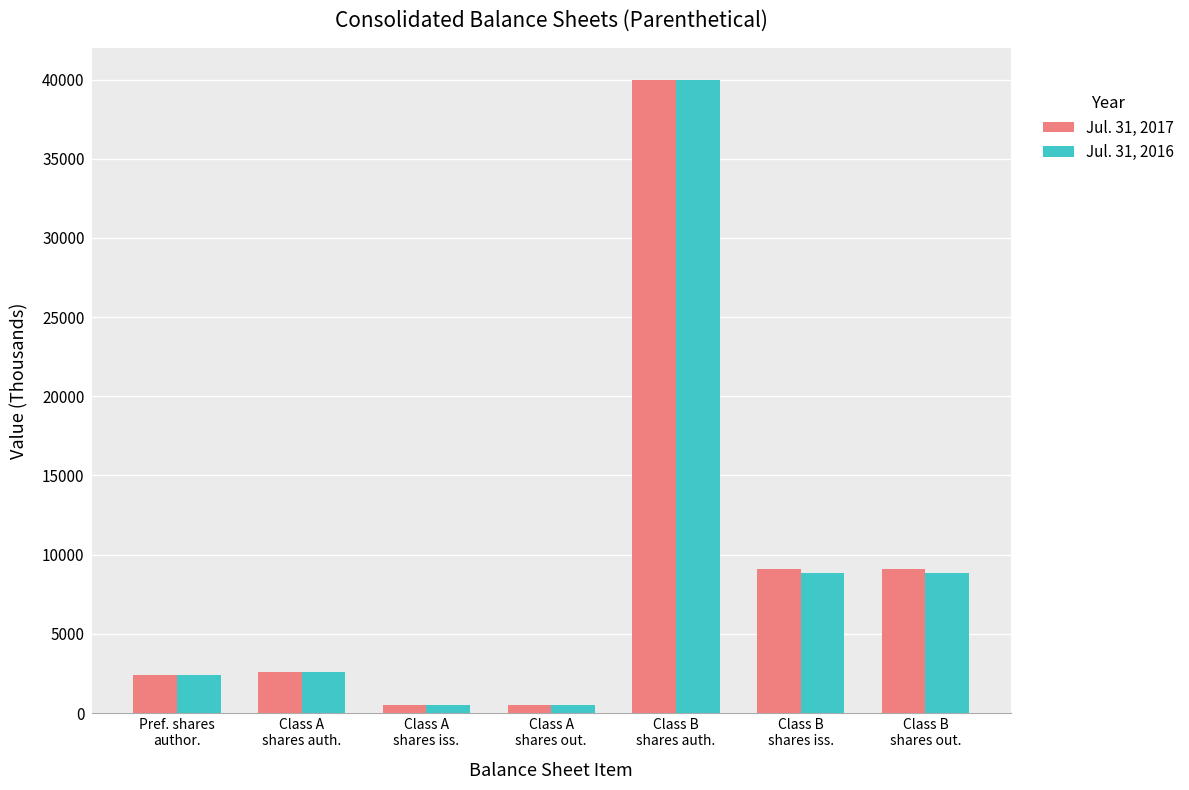

Does the chart contain any negative values?

No